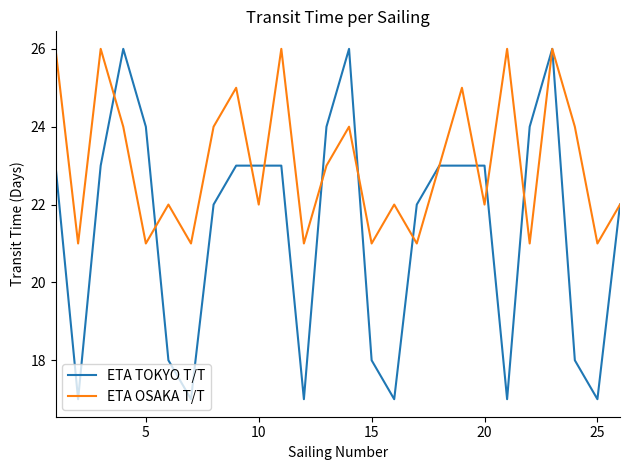

Count the number of data series in this chart.

2